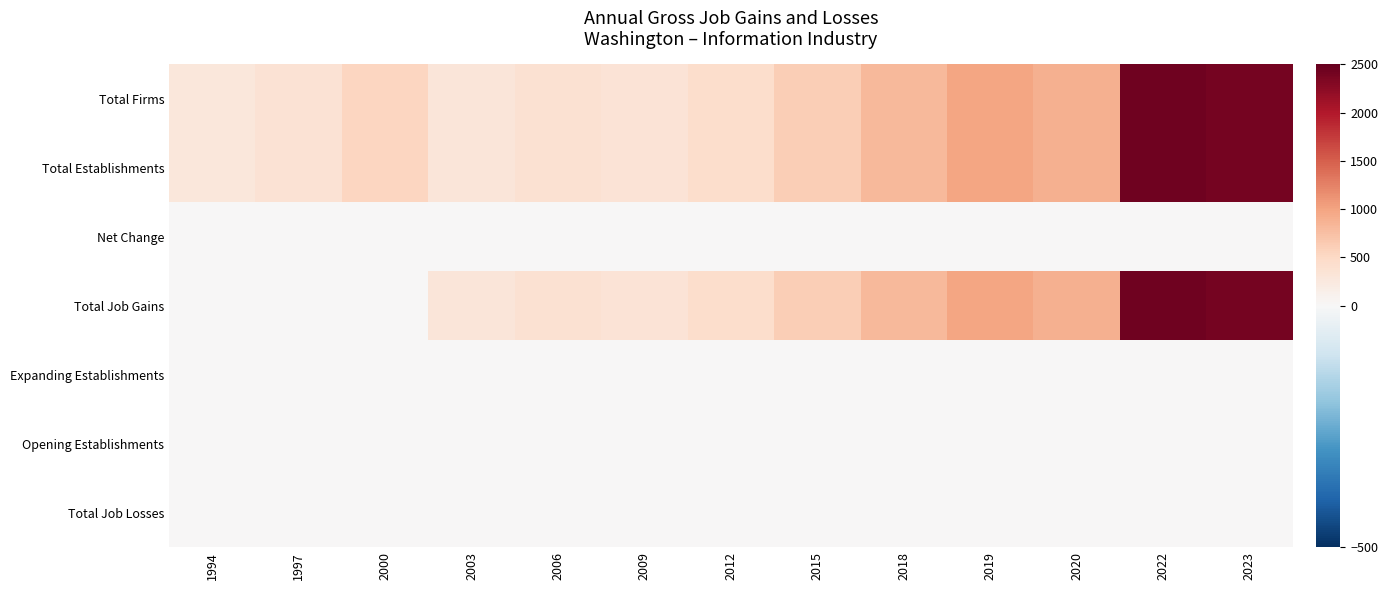

Which series has the widest spread of values?

Total Job Gains